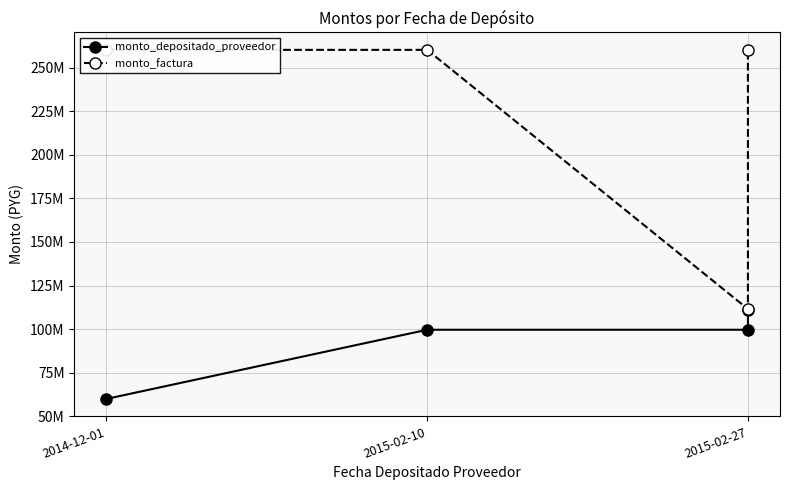

How many lines are shown in the chart?

2